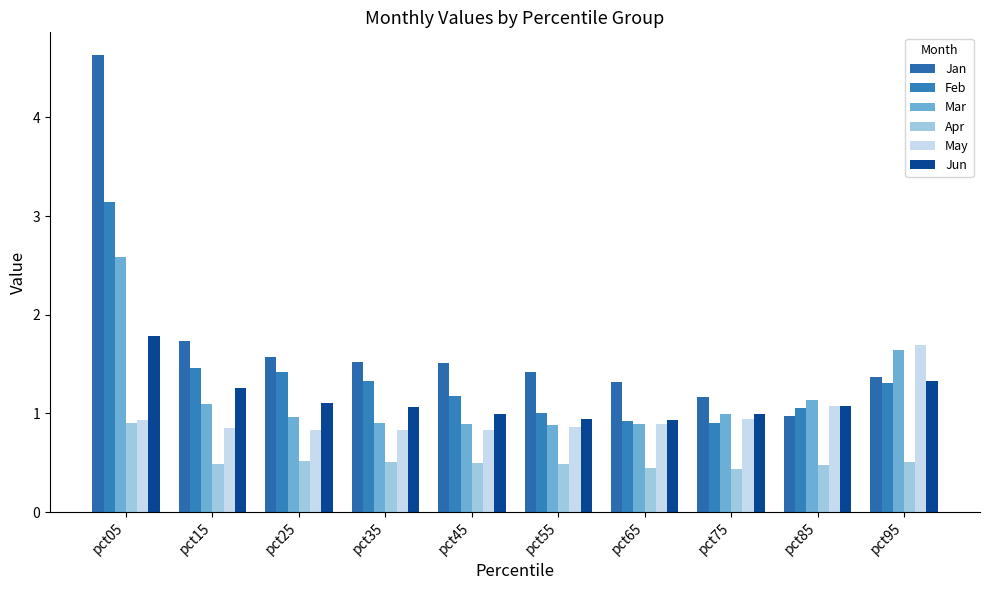

Count the number of categories in the chart.

10